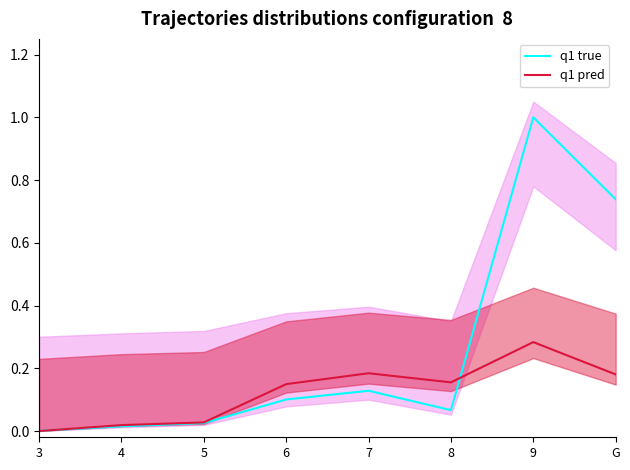

Where is the first local maximum for q1 true?

7